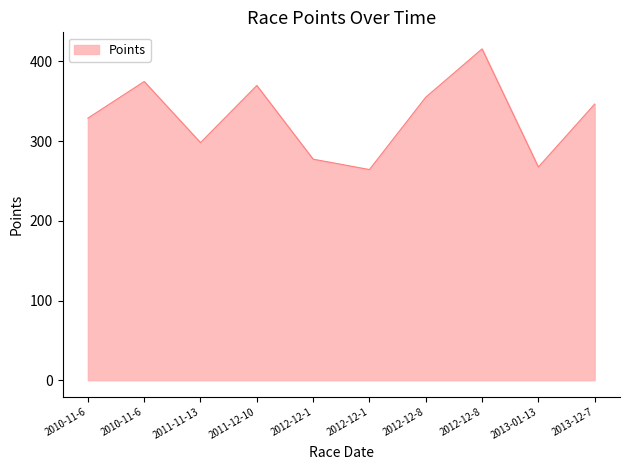

Between 2013-12-7 and 2010-11-6, which is larger?

2013-12-7